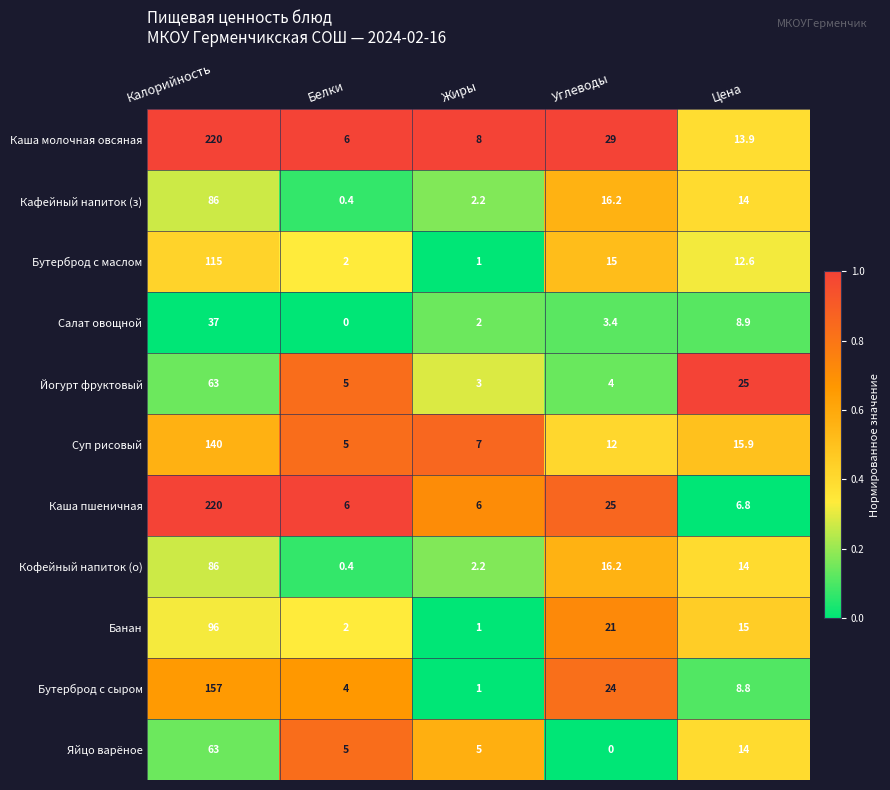

At which label does Бутерброд с сыром reach its peak?

Калорийность